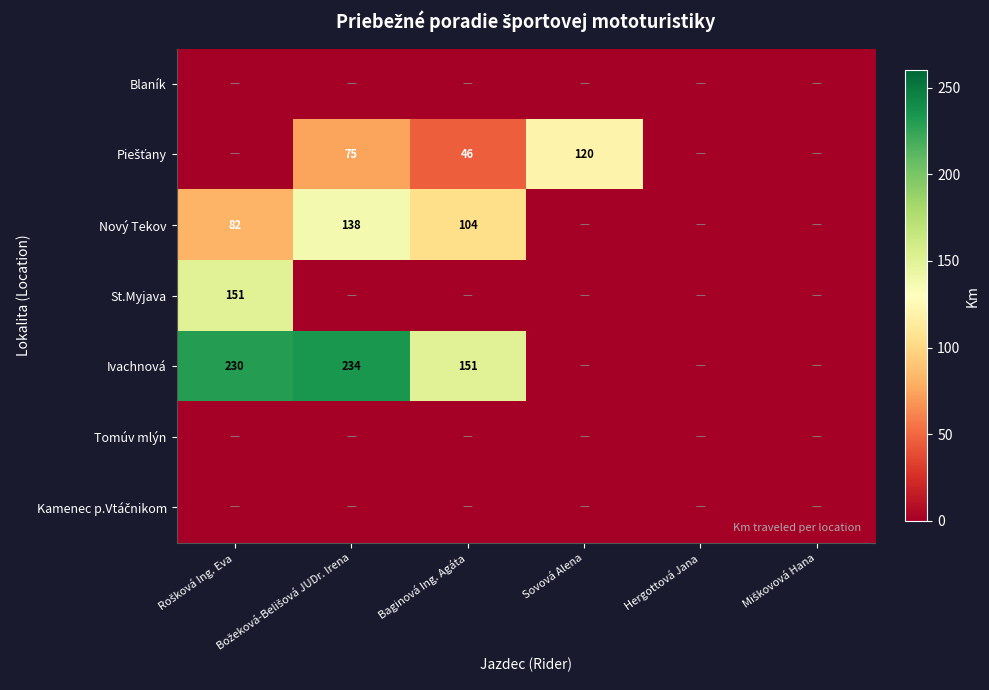

How many distinct data groups are displayed?

7